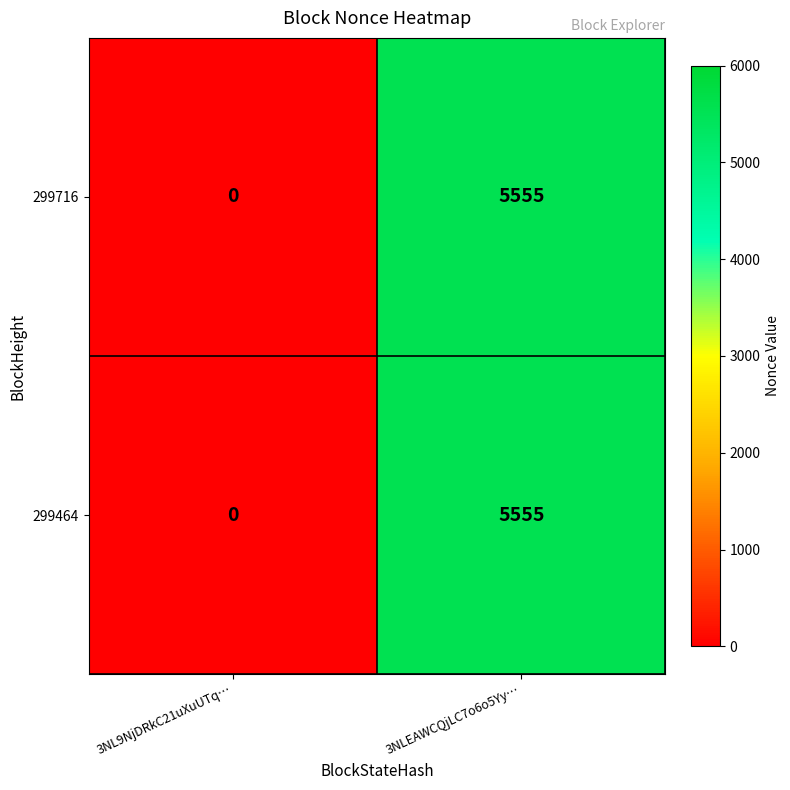

List the labels in order of 299464 value, smallest first.

3NL9NjDRkC21uXuUTq…, 3NLEAWCQjLC7o6o5Yy…